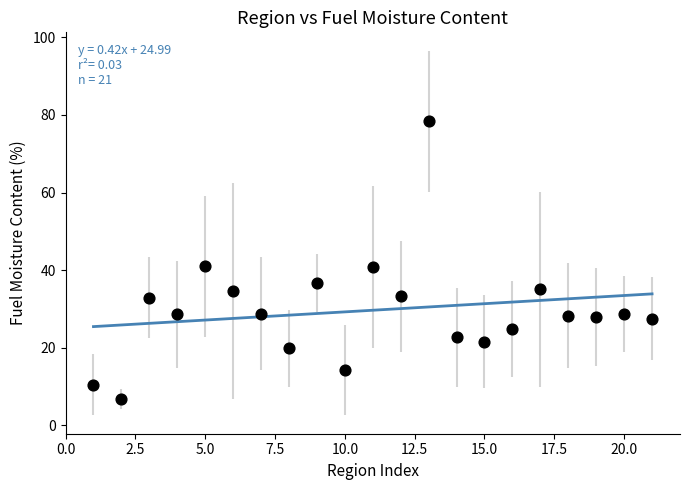

What is the range of Y values (max minus min)?

71.7